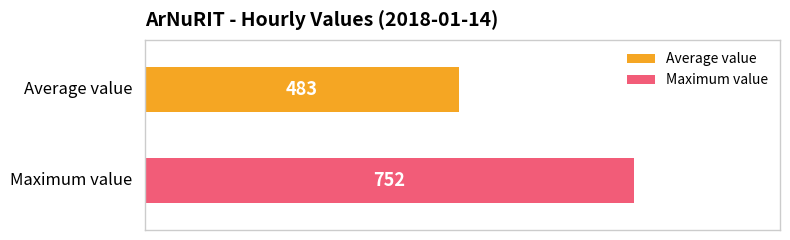

List the series in order of their overall mean, highest first.

Maximum value, Average value